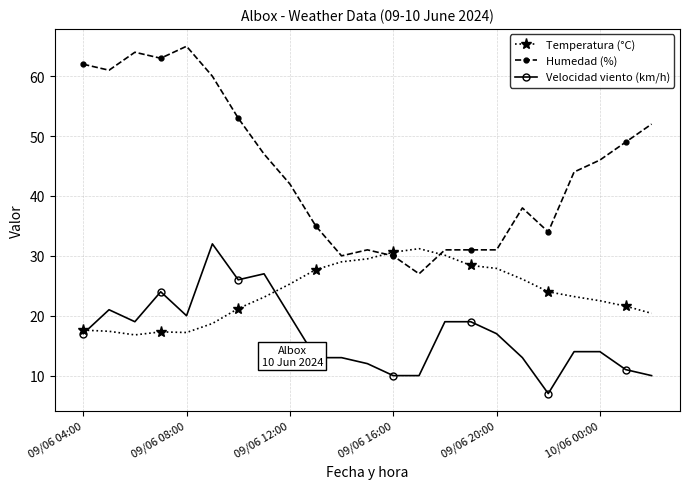

What is the value of the Velocidad viento (km/h) point at the 21st from the left?

14.0